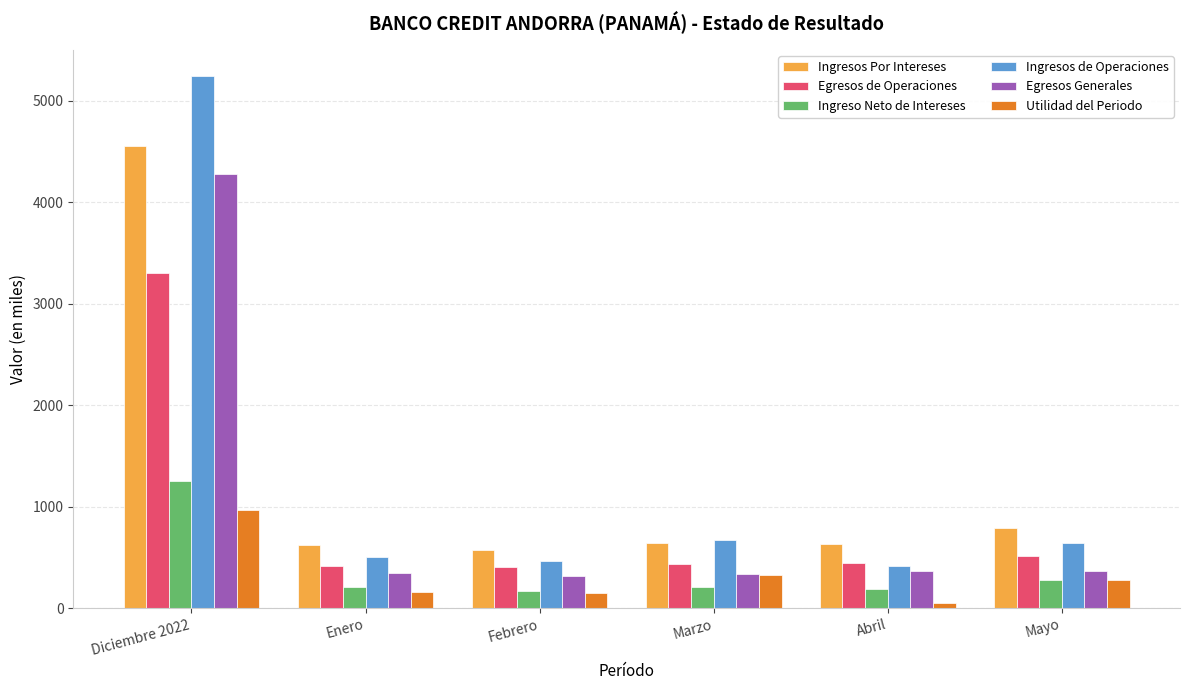

What are all the series names shown in the legend?

Ingresos Por Intereses, Egresos de Operaciones, Ingreso Neto de Intereses, Ingresos de Operaciones, Egresos Generales, Utilidad del Periodo